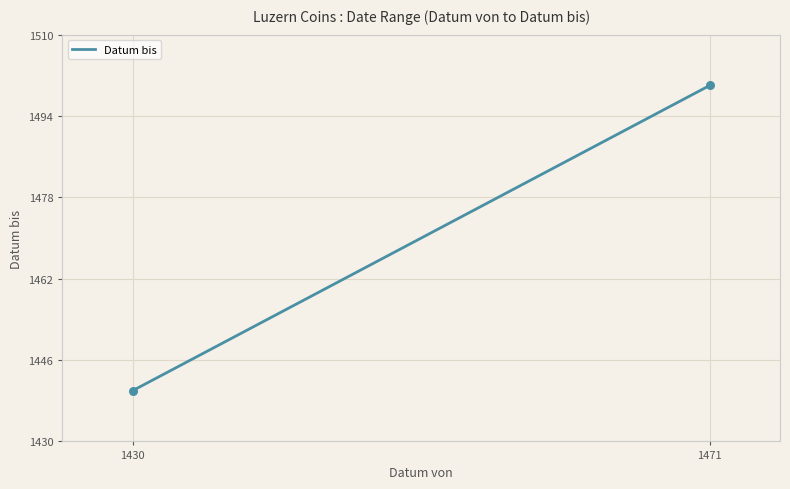

What is the minimum value shown in the chart?

1440.0